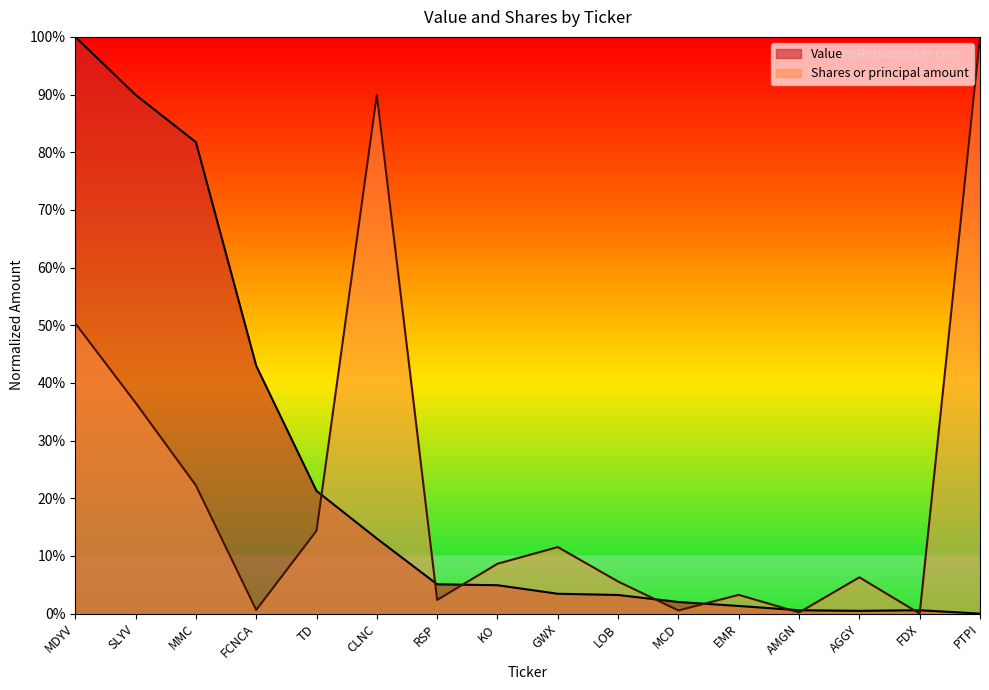

What position from the right is GWX?

8